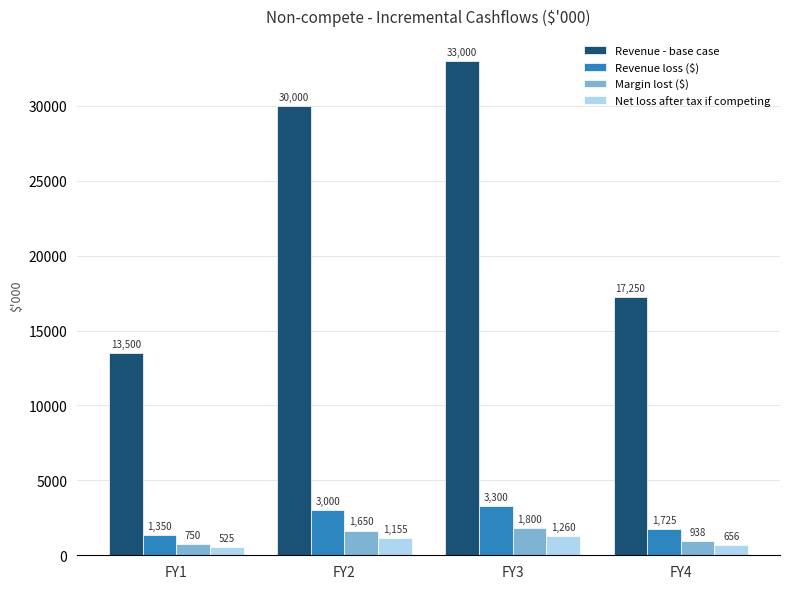

What is the spread (max minus min) of values at FY1?

12975.0